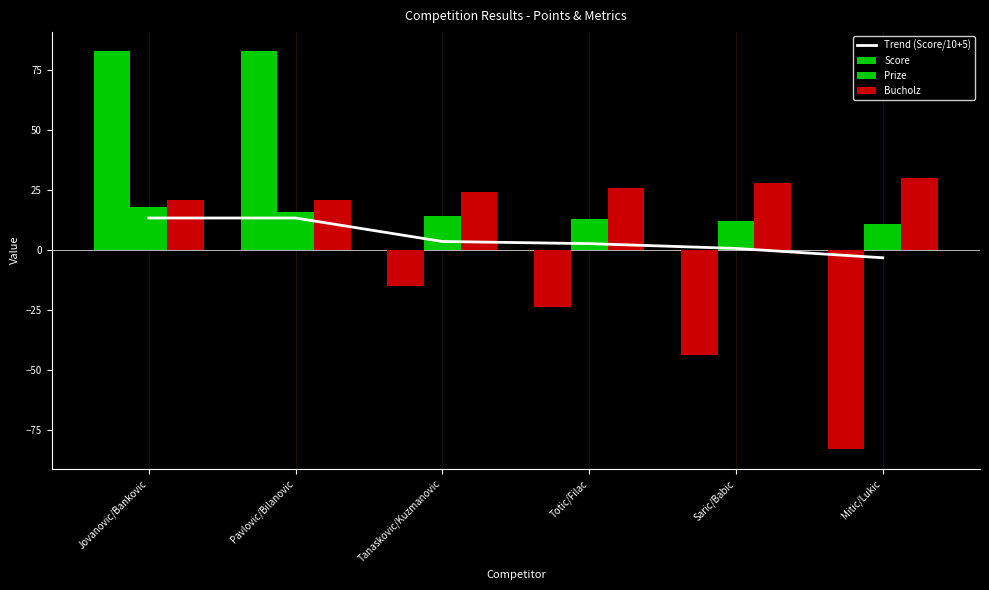

What position from the left is Totic/Filac?

4